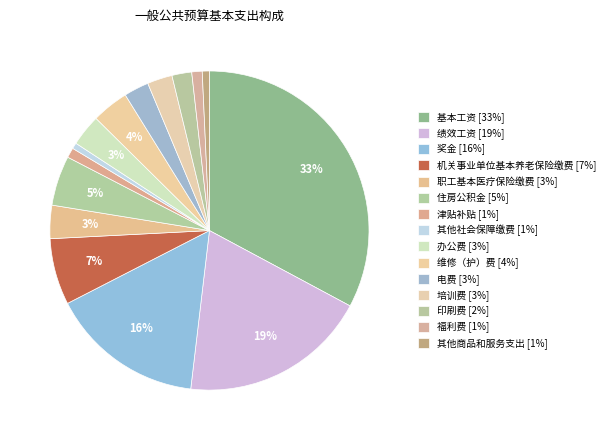

Approximately how many times larger is the value at 绩效工资 compared to 奖金?

1.2